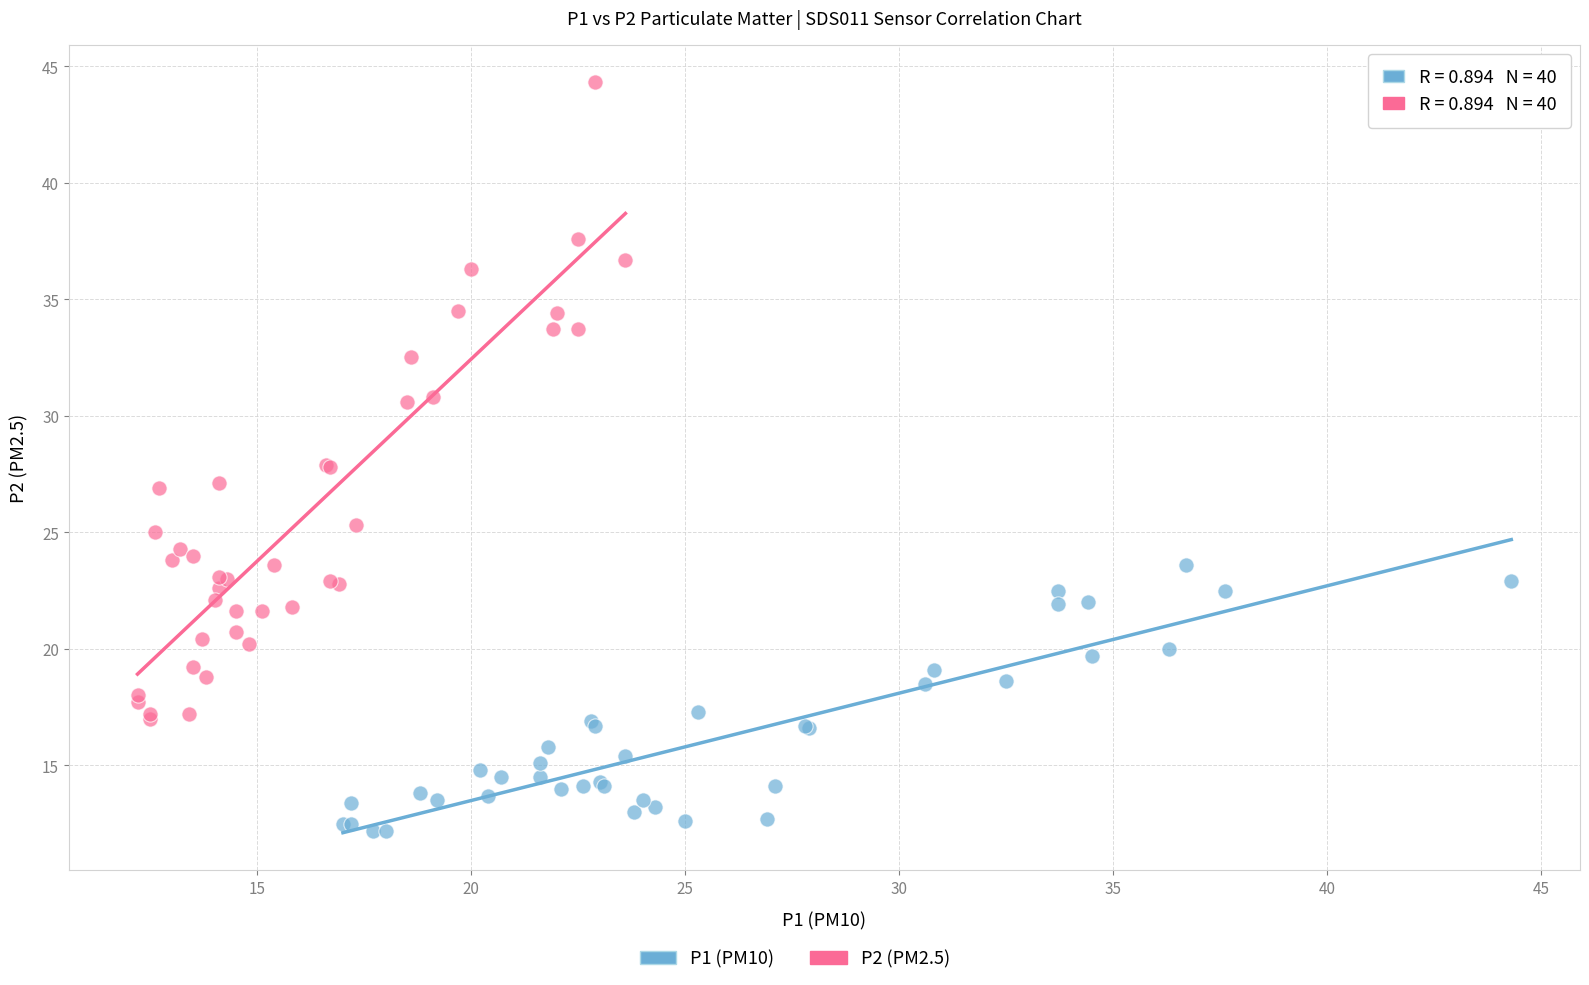

Which series contains the lowest Y value?

P1 (PM10)